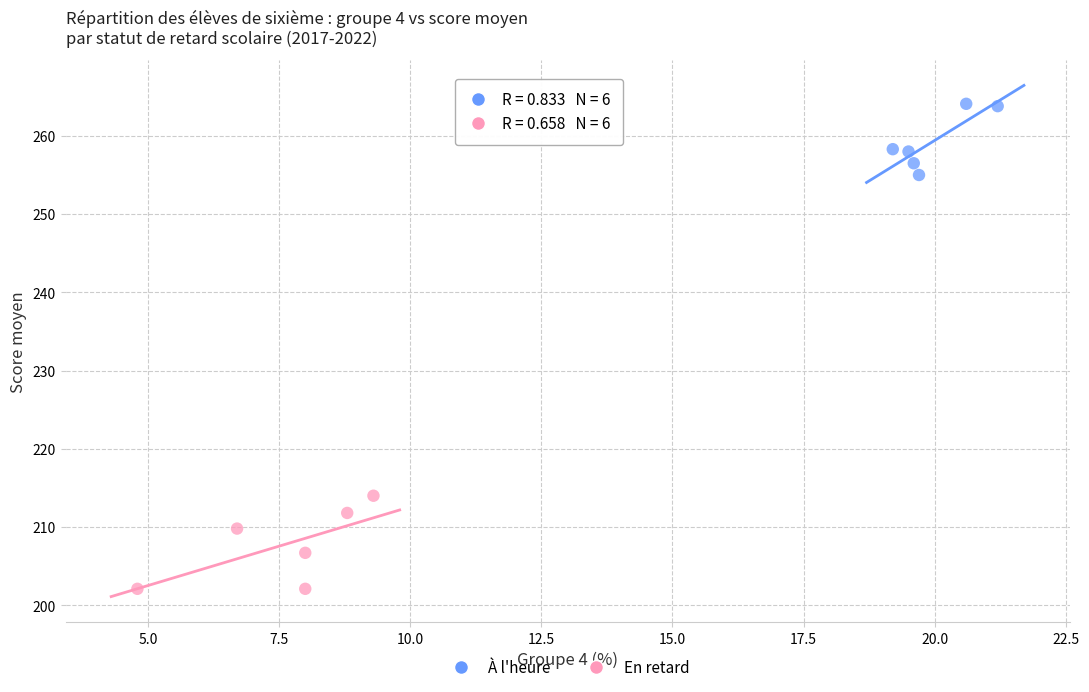

Which series contains the lowest Y value?

En retard